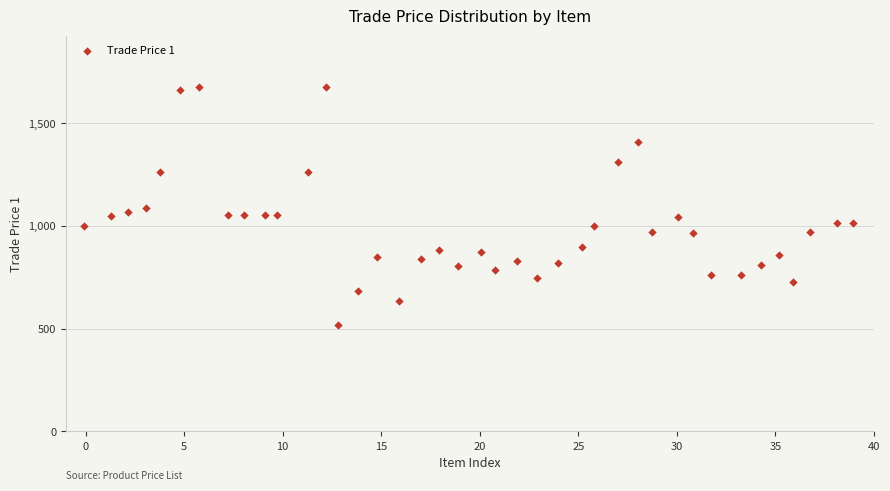

What is the range of Y values (max minus min)?

1156